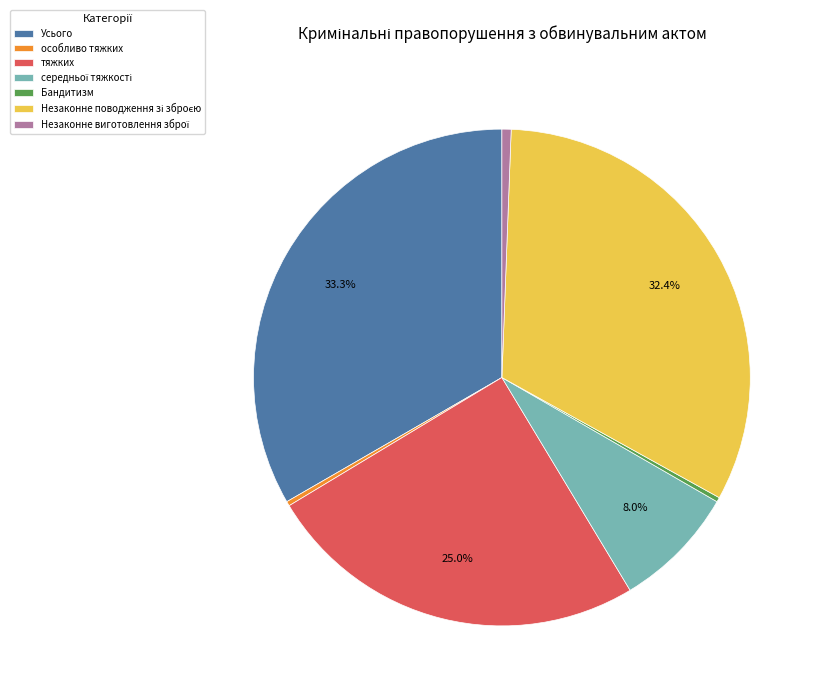

How many slices are in this pie chart?

7